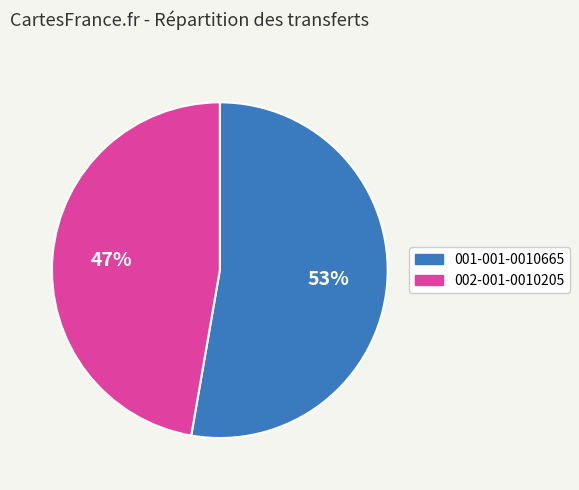

What is the largest slice in the pie chart?

001-001-0010665